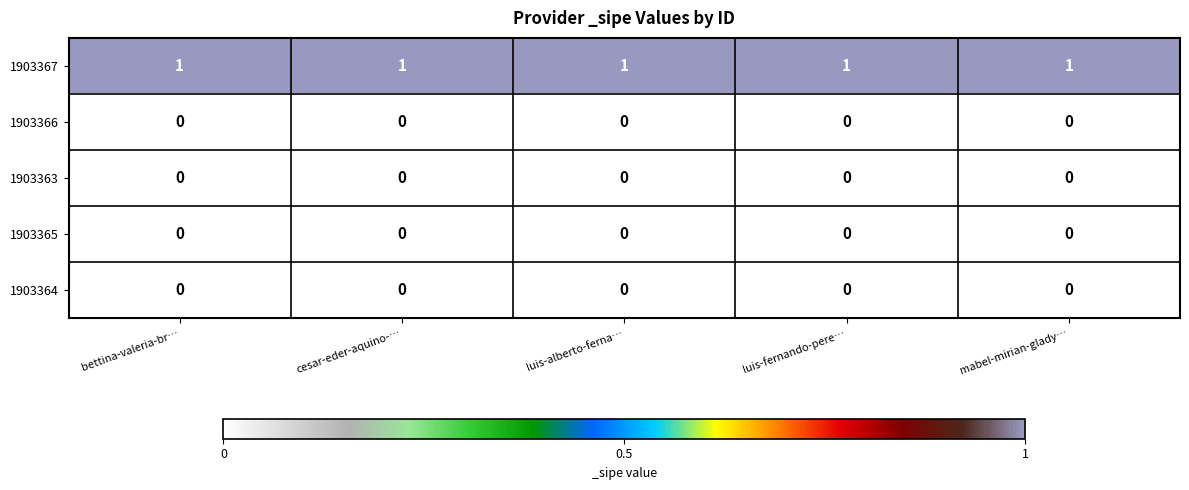

Count the number of categories in the chart.

5